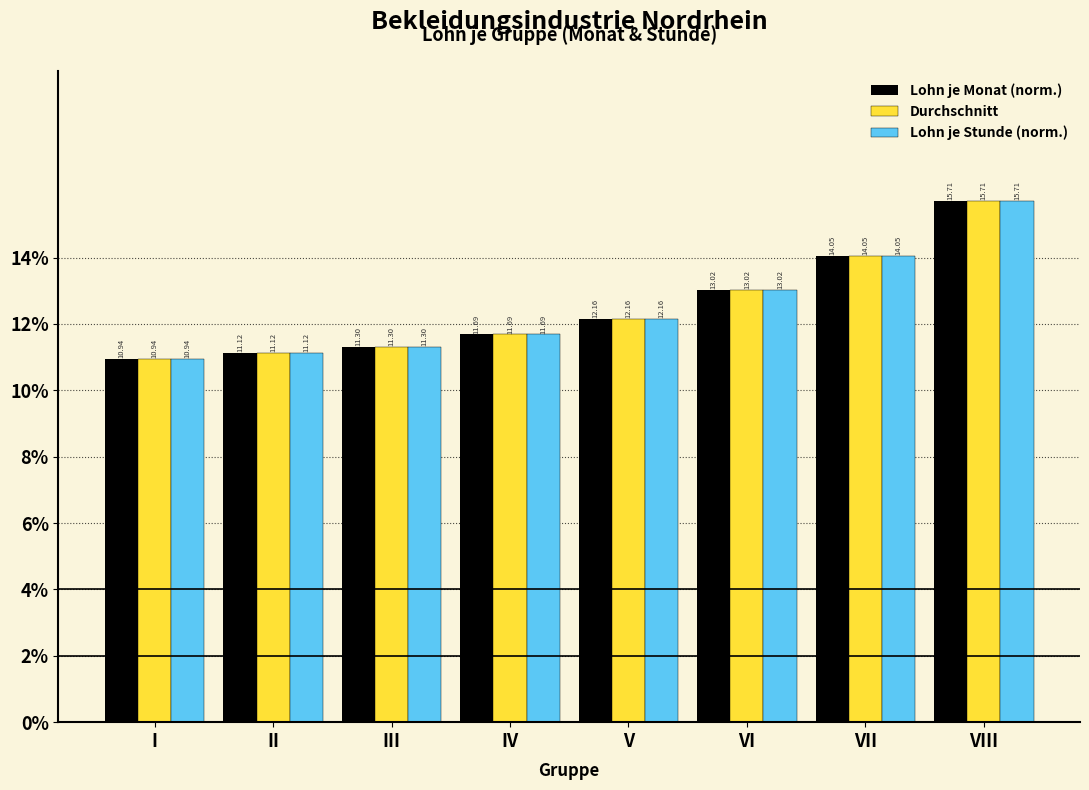

What is the difference between the maximum and minimum values in the Lohn je Monat (norm.) series?

4.8